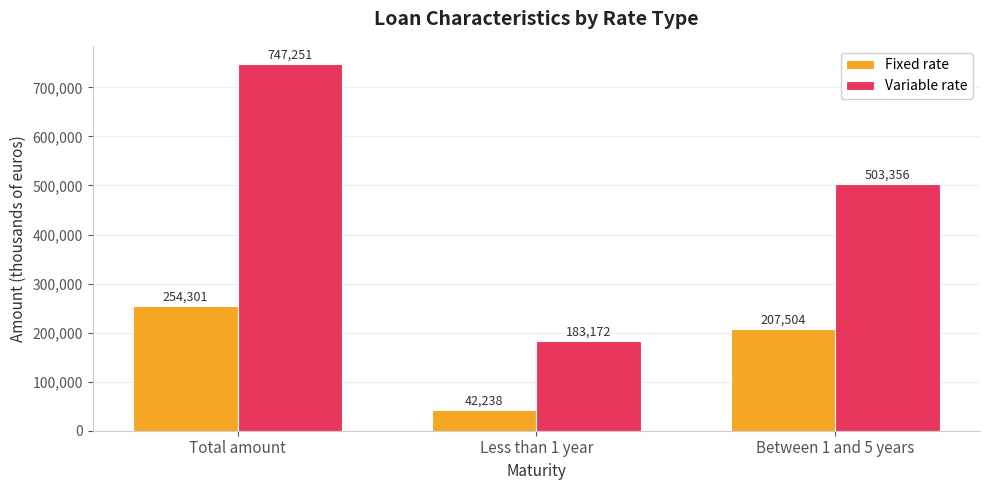

What is the sum of all Fixed rate values?

504043